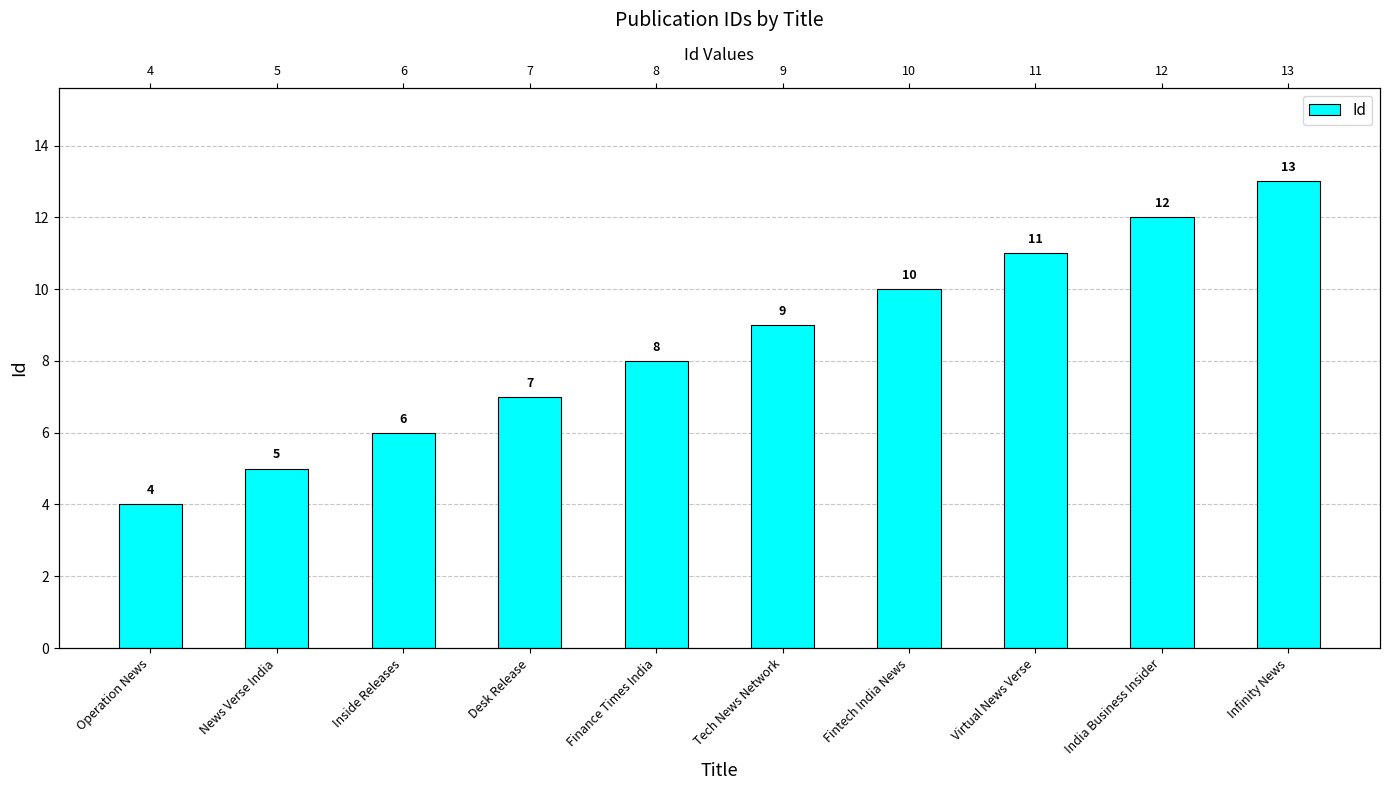

Rank the categories by value from lowest to highest.

Operation News, News Verse India, Inside Releases, Desk Release, Finance Times India, Tech News Network, Fintech India News, Virtual News Verse, India Business Insider, Infinity News